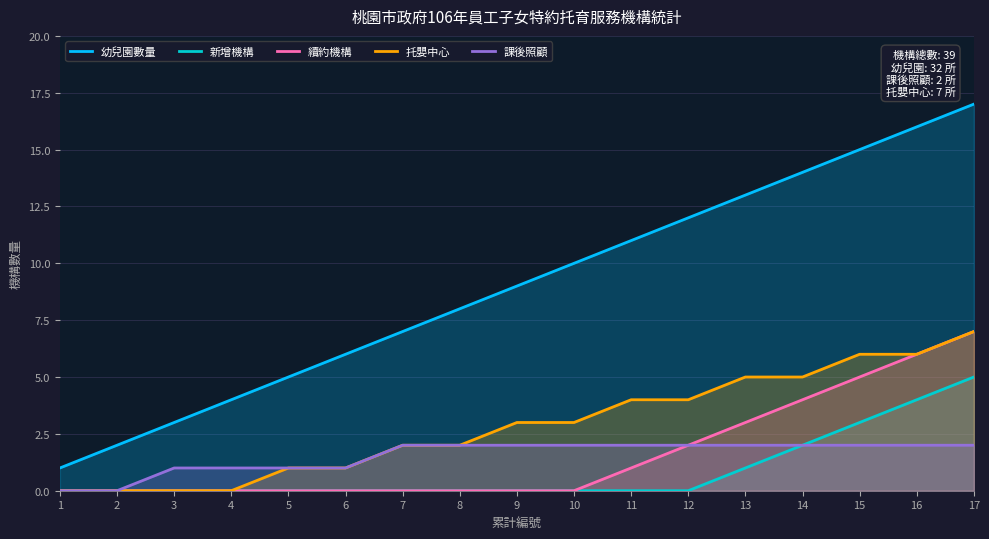

Reading left to right, transcribe all the data shown in this chart.

幼兒園數量: 1	2	3	4	5	6	7	8	9	10	11	12	13	14	15	16	17
新增機構: 0	0	0	0	0	0	0	0	0	0	0	0	1	2	3	4	5
續約機構: 0	0	0	0	0	0	0	0	0	0	1	2	3	4	5	6	7
托嬰中心: 0	0	0	0	1	1	2	2	3	3	4	4	5	5	6	6	7
課後照顧: 0	0	1	1	1	1	2	2	2	2	2	2	2	2	2	2	2